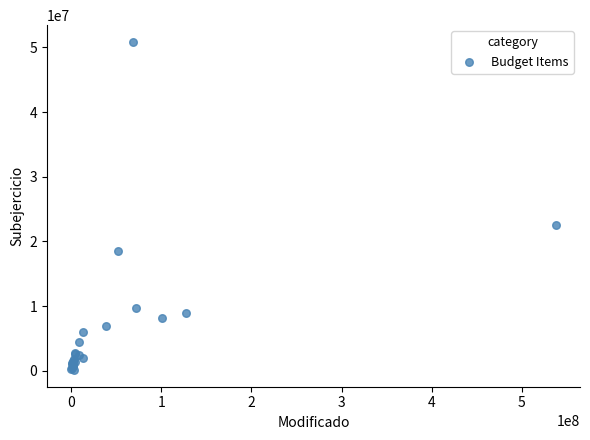

What Y value in the scatter plot is closest to 25477014?

22466616.3